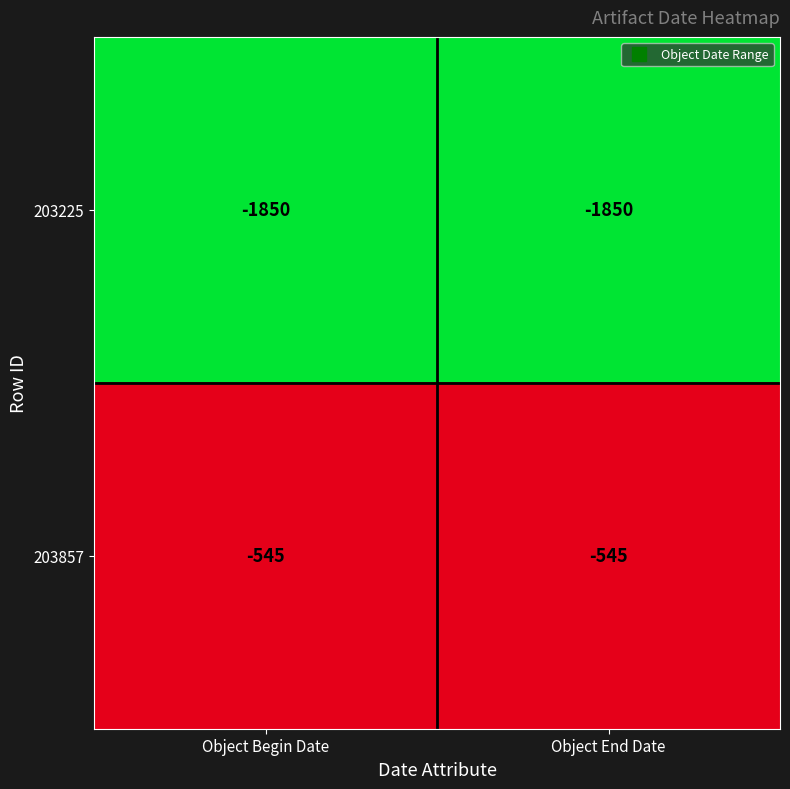

True or false: 203225 has a value of -784 at Object End Date.

False